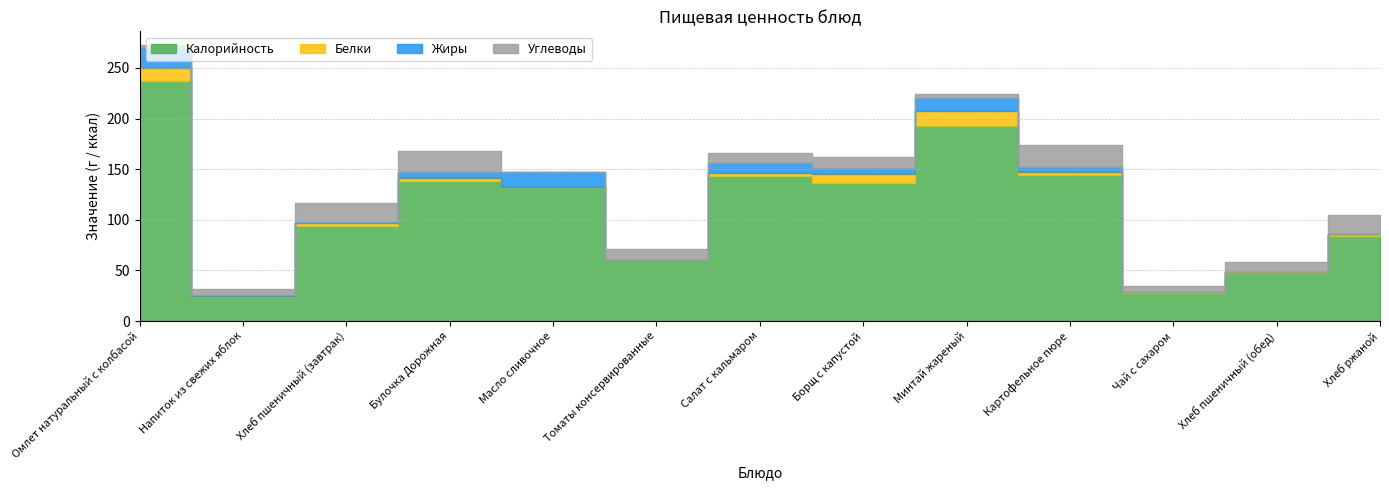

Reading right to left, what are all the values shown in this chart?

Калорийность: Хлеб ржаной=84.0	Хлеб пшеничный (обед)=47.0	Чай с сахаром=27.9	Картофельное пюре=144.0	Минтай жареный=193.0	Борщ с капустой=136.6	Салат с кальмаром=143.0	Томаты консервированные=60.0	Масло сливочное=132.2	Булочка Дорожная=138.0	Хлеб пшеничный (завтрак)=94.0	Напиток из свежих яблок=25.0	Омлет натуральный с колбасой=237.2
Белки: Хлеб ржаной=2.0	Хлеб пшеничный (обед)=1.6	Чай с сахаром=0.3	Картофельное пюре=3.3	Минтай жареный=14.0	Борщ с капустой=8.1	Салат с кальмаром=3.0	Томаты консервированные=0.0	Масло сливочное=0.2	Булочка Дорожная=3.0	Хлеб пшеничный (завтрак)=3.2	Напиток из свежих яблок=0.1	Омлет натуральный с колбасой=12.7
Жиры: Хлеб ржаной=0.4	Хлеб пшеничный (обед)=0.2	Чай с сахаром=0.0	Картофельное пюре=4.7	Минтай жареный=13.0	Борщ с капустой=6.8	Салат с кальмаром=10.0	Томаты консервированные=0.0	Масло сливочное=14.5	Булочка Дорожная=6.0	Хлеб пшеничный (завтрак)=0.4	Напиток из свежих яблок=1.0	Омлет натуральный с колбасой=19.4
Углеводы: Хлеб ржаной=17.9	Хлеб пшеничный (обед)=9.7	Чай с сахаром=6.7	Картофельное пюре=22.0	Минтай жареный=4.0	Борщ с капустой=10.5	Салат с кальмаром=10.0	Томаты консервированные=11.5	Масло сливочное=0.3	Булочка Дорожная=21.0	Хлеб пшеничный (завтрак)=19.3	Напиток из свежих яблок=6.0	Омлет натуральный с колбасой=3.1